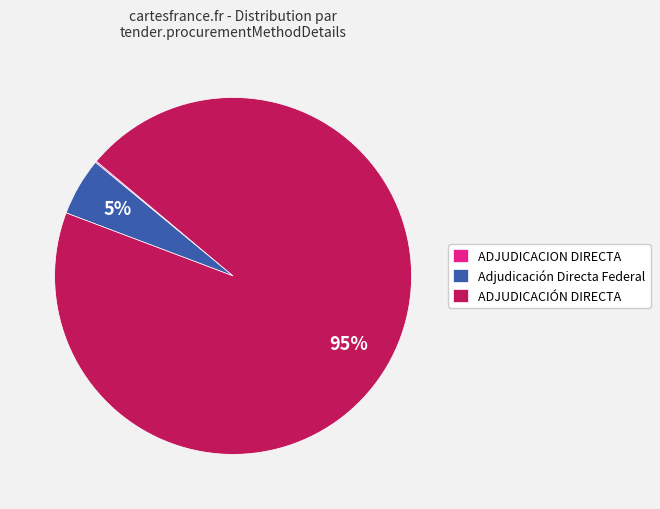

Between ADJUDICACIÓN DIRECTA and Adjudicación Directa Federal, which is larger?

ADJUDICACIÓN DIRECTA